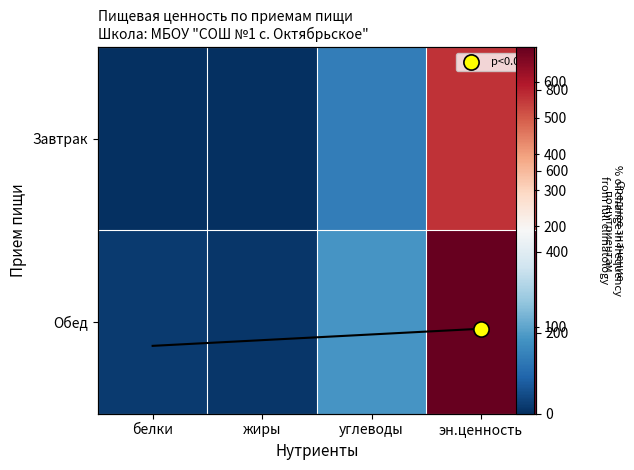

How many data points in Обед are less than 89?

2